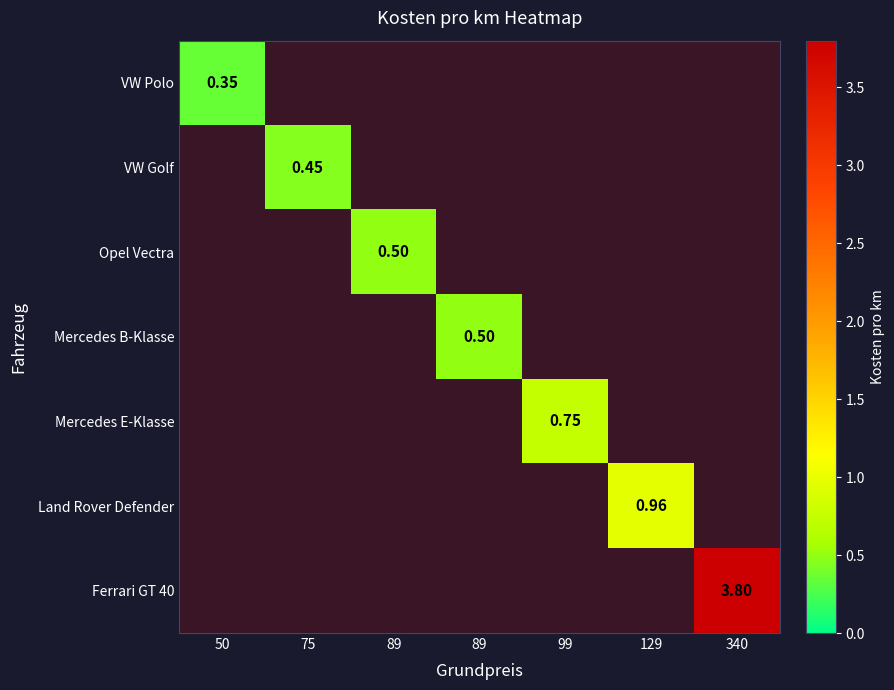

Which series has the largest total across all categories?

Ferrari GT 40